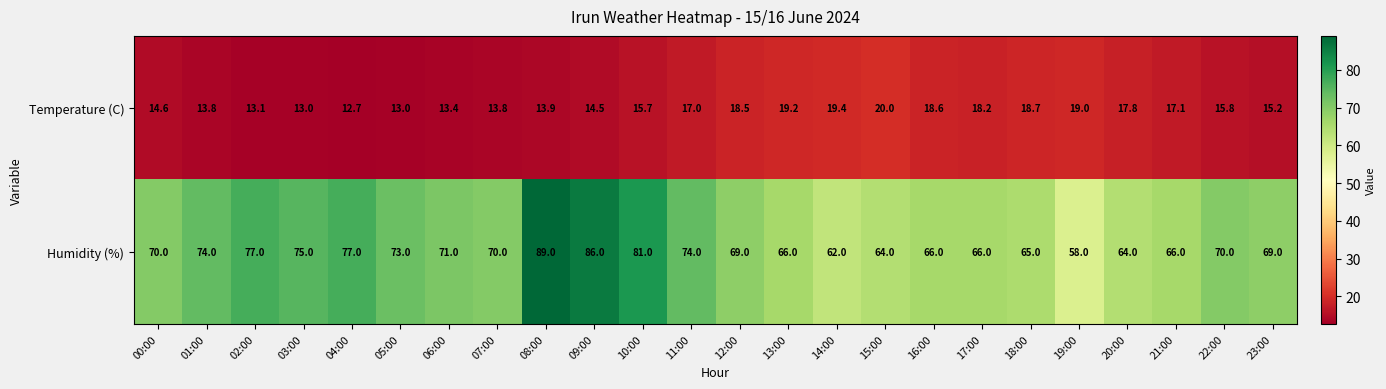

True or false: Temperature (C) has a value of 34.5 at 13:00.

False